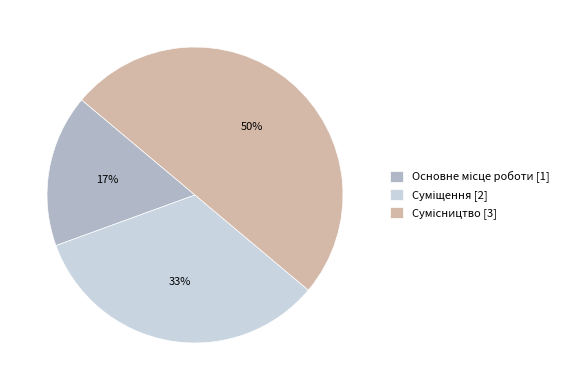

To the nearest percent, what is the average slice percentage?

33%